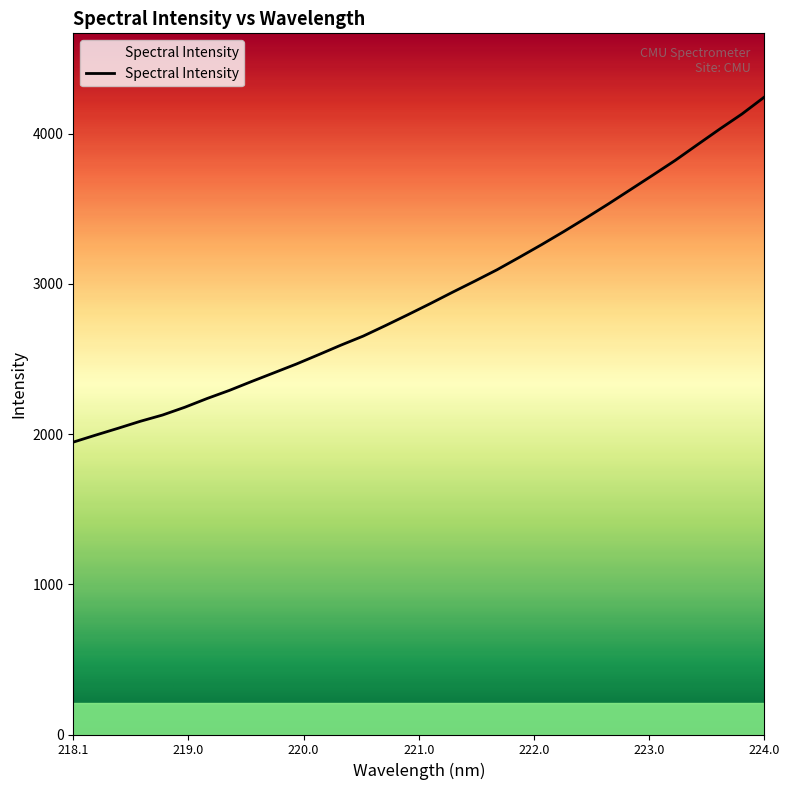

How many lines are shown in the chart?

1